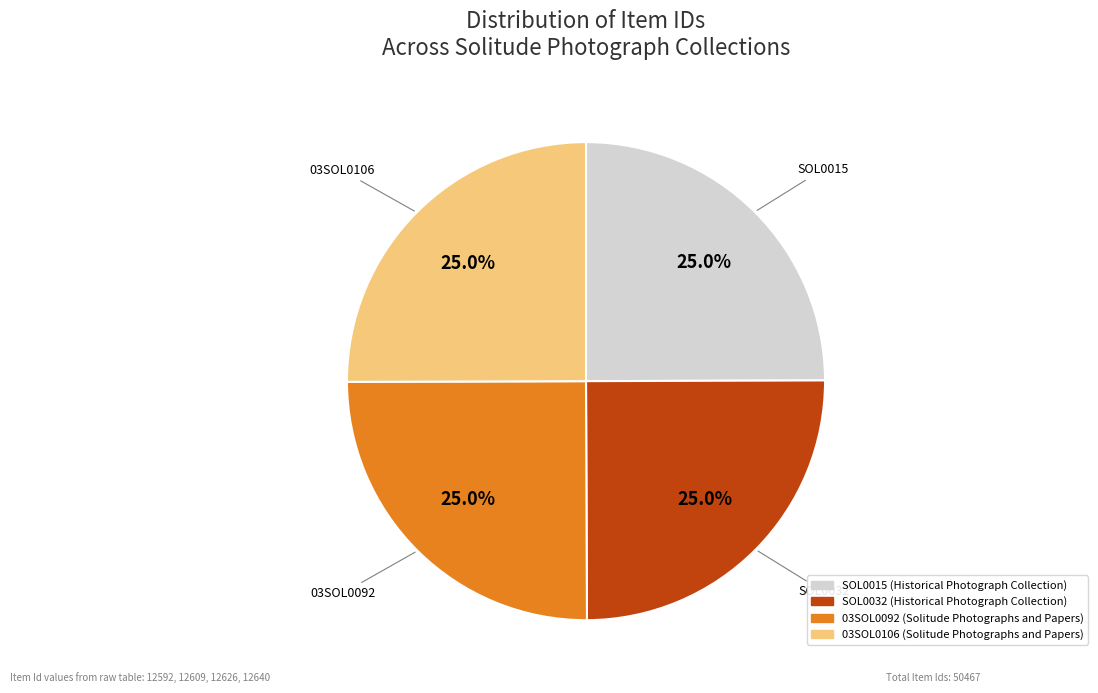

True or false: SOL0032 (Historical Photograph Collection) accounts for 25% of the total.

True